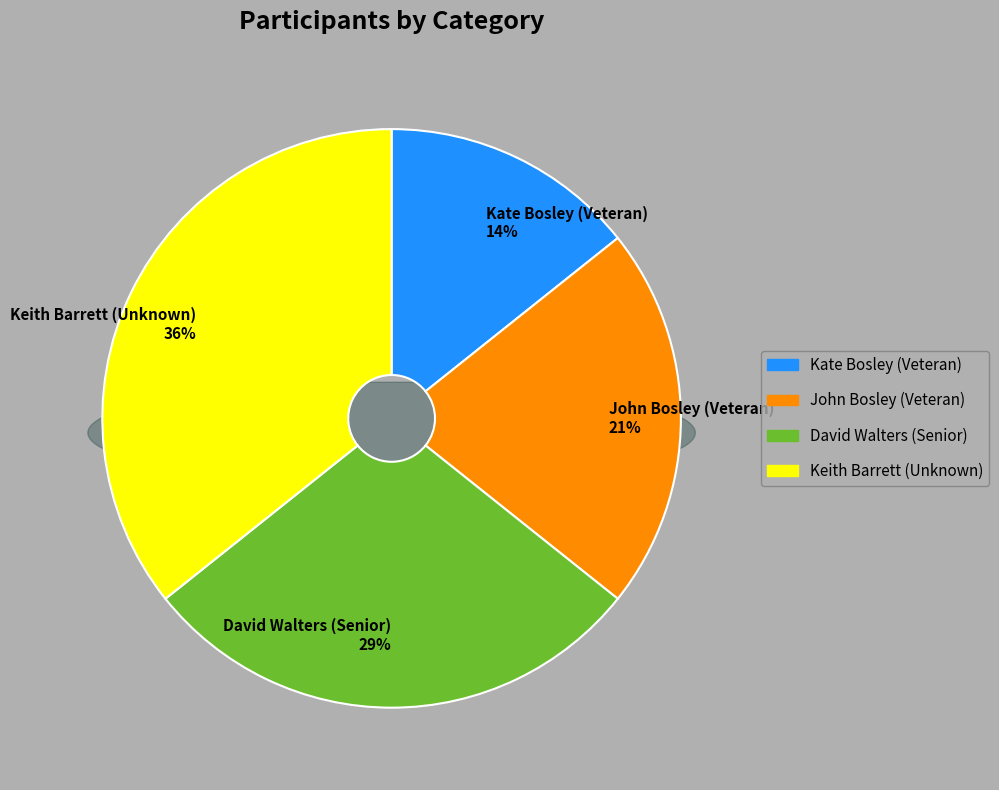

Count the number of slices in the pie.

4